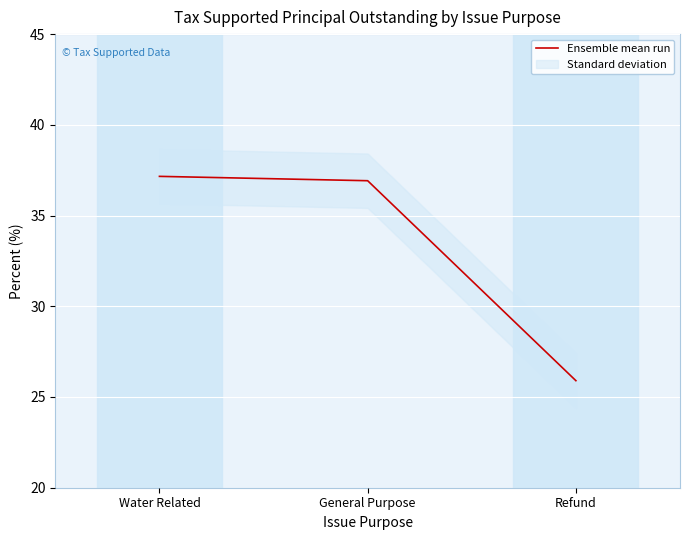

What is the difference between the maximum and minimum values?

11.3